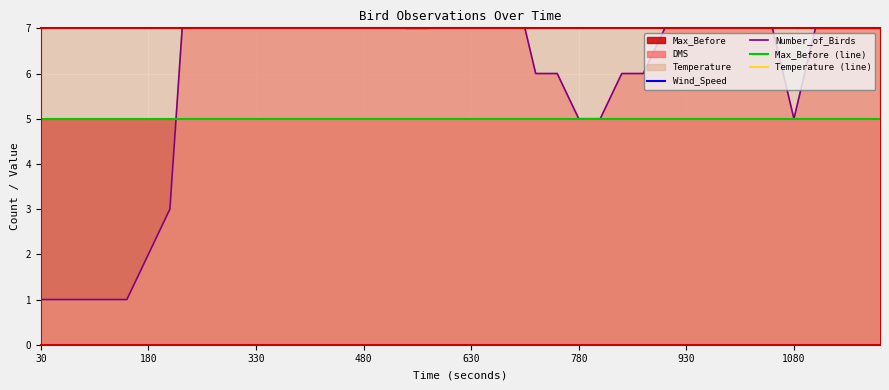

Which series has the widest spread of values?

Number_of_Birds